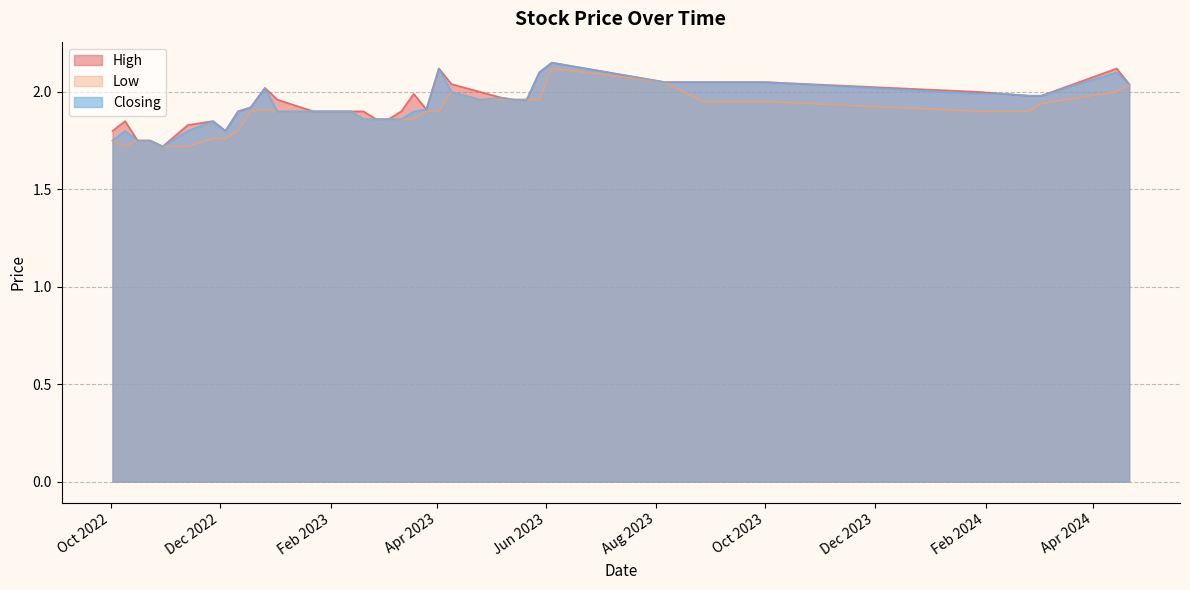

What is the highest value of the Low series?

2.1